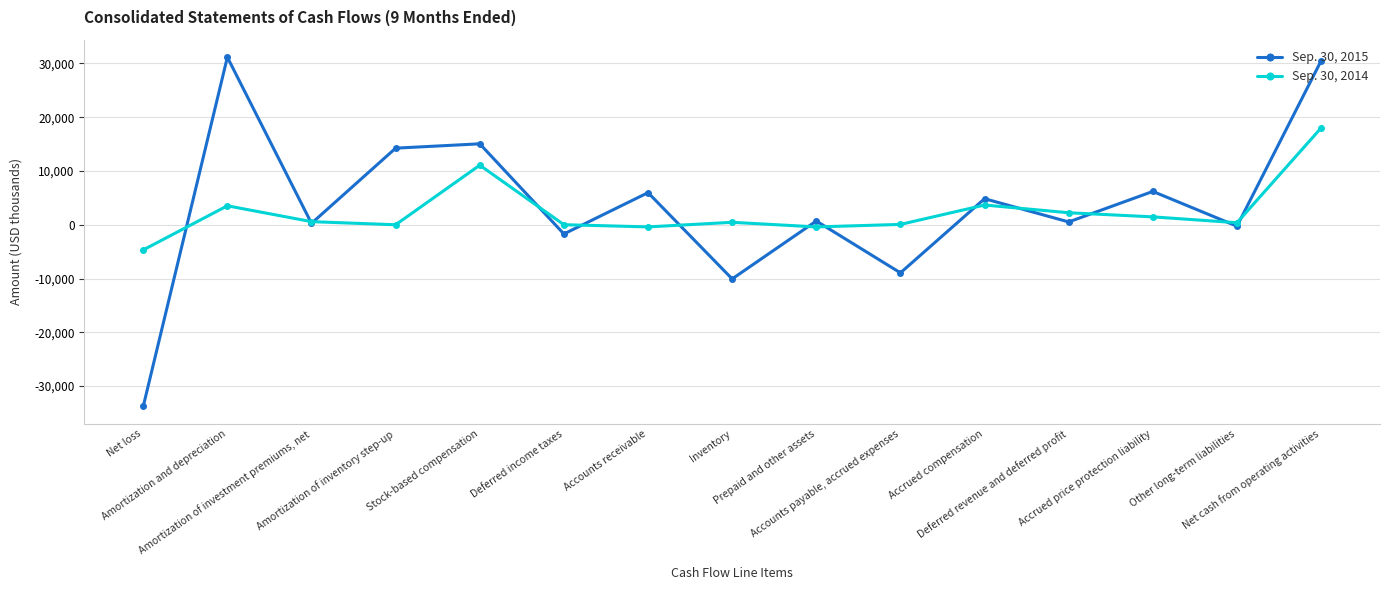

Between which two adjacent categories do Sep. 30, 2014 and Sep. 30, 2015 first intersect?

Net loss and Amortization and depreciation